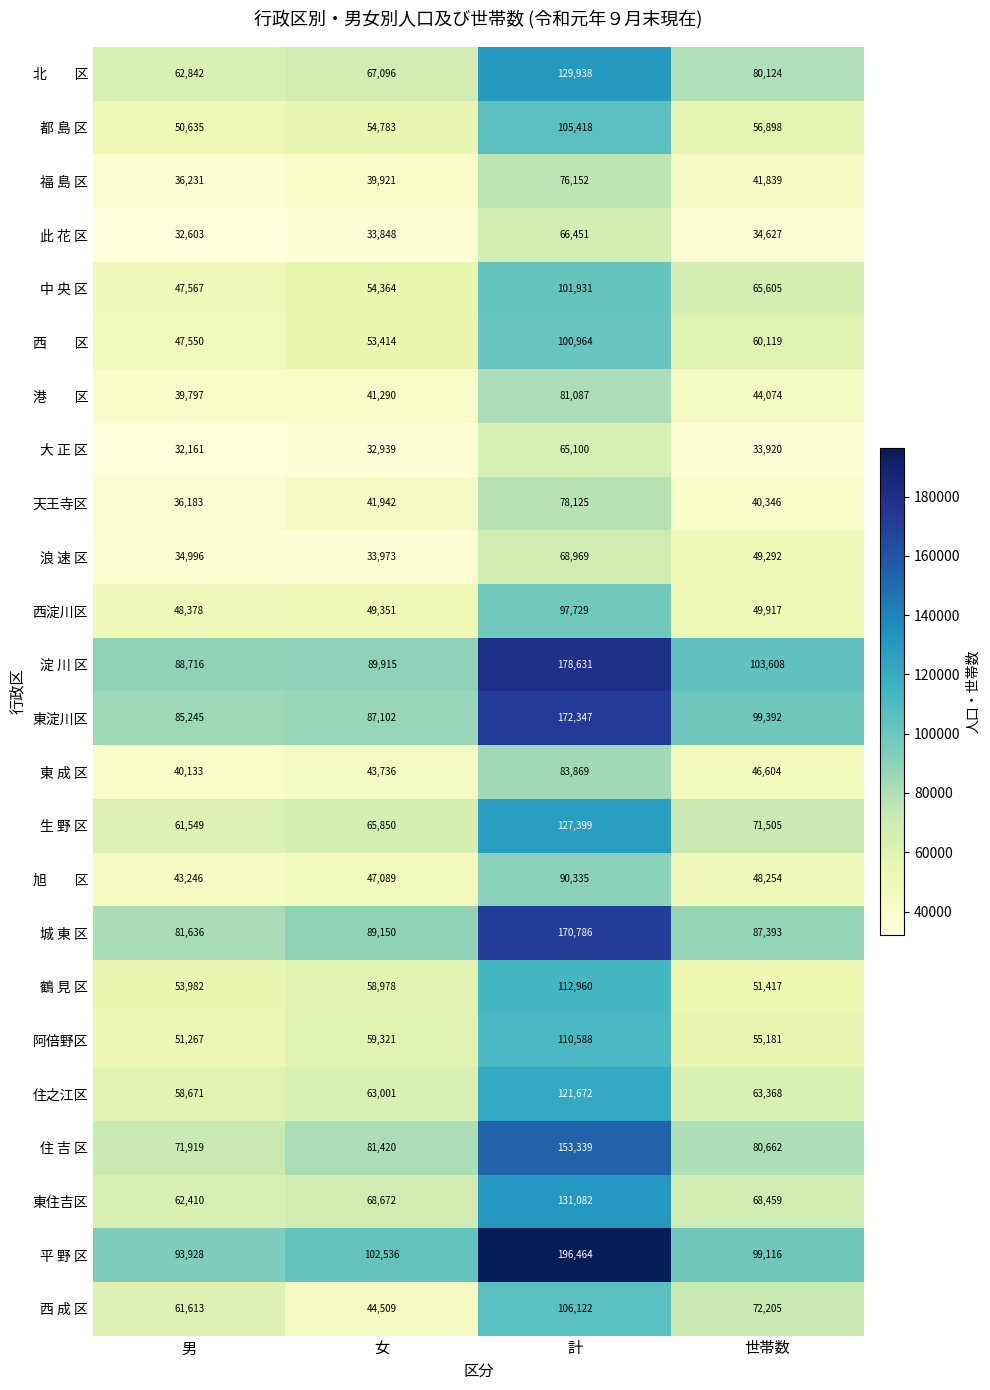

Is it true that 生 野 区 equals 117988 at 女?

False